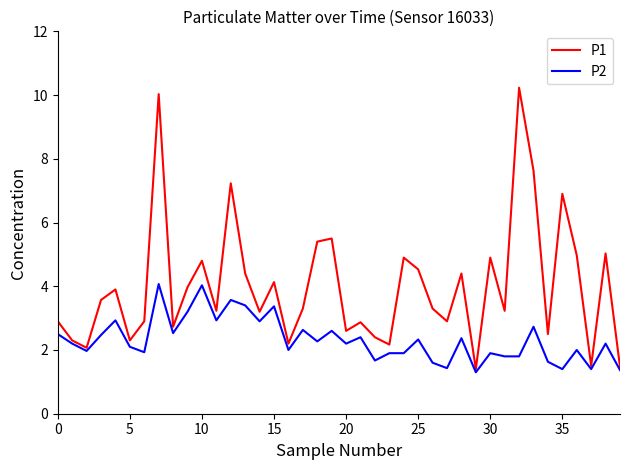

Which series has the largest range (max minus min)?

P1